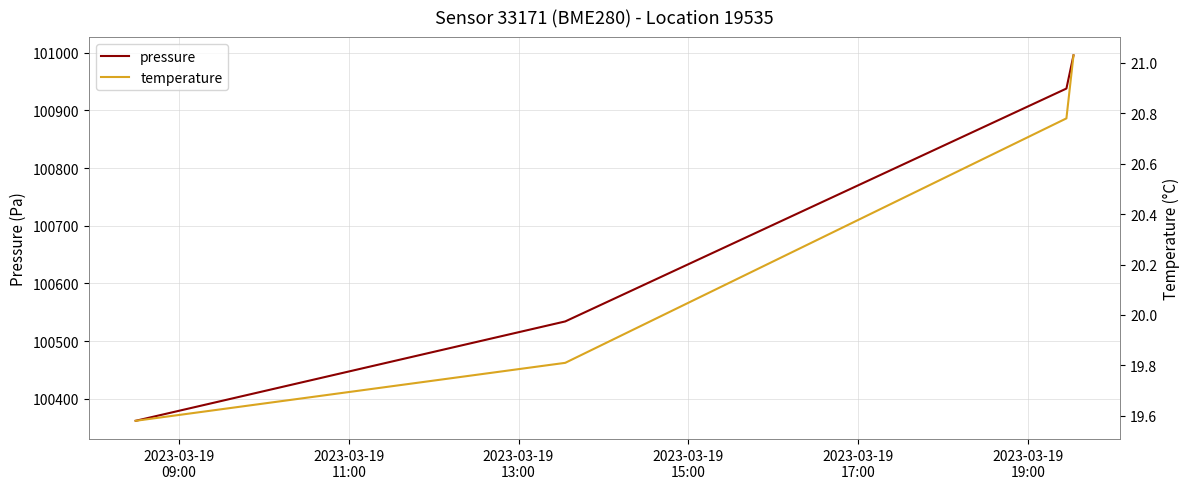

Does the chart have visible grid lines?

Yes